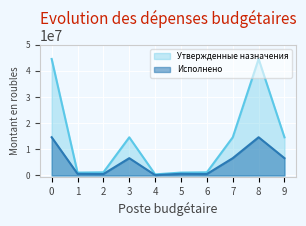

At how many categories does at least one series exceed 30597222?

2